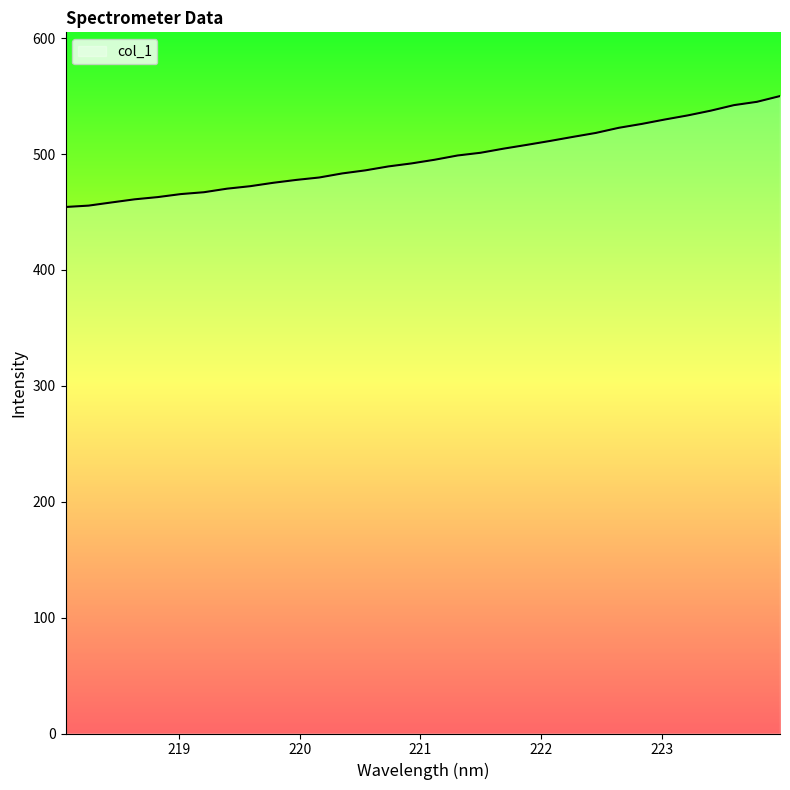

What is the greatest value displayed?

550.1